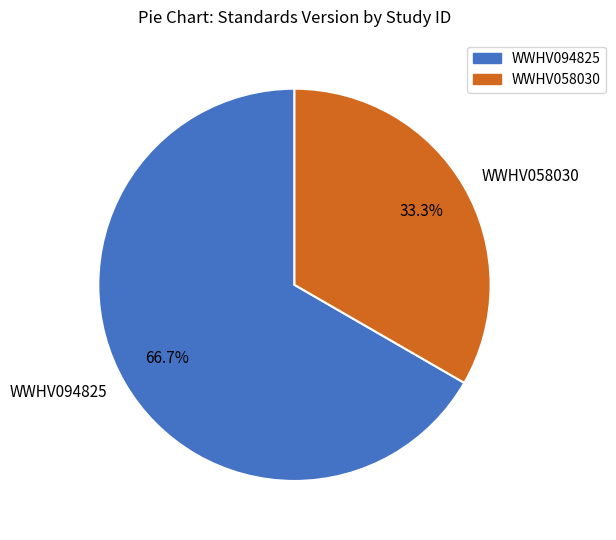

How many segments does this pie chart have?

2